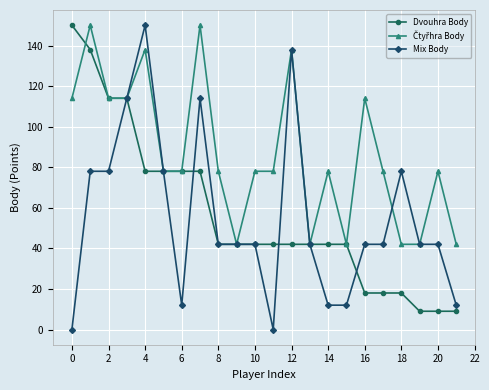

How many lines are shown in the chart?

3